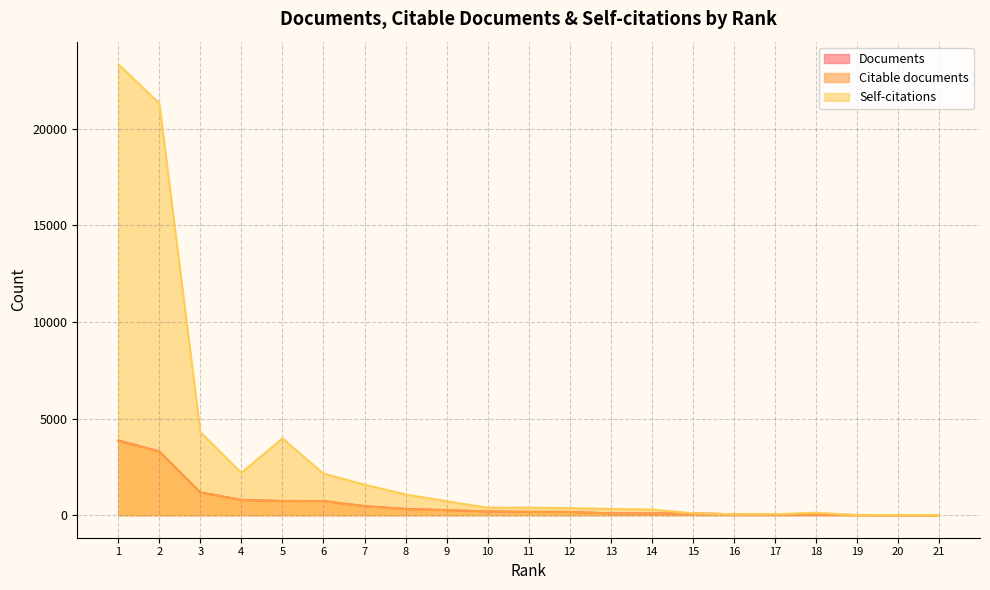

True or false: Citable documents has more than 2 interior local peaks.

False